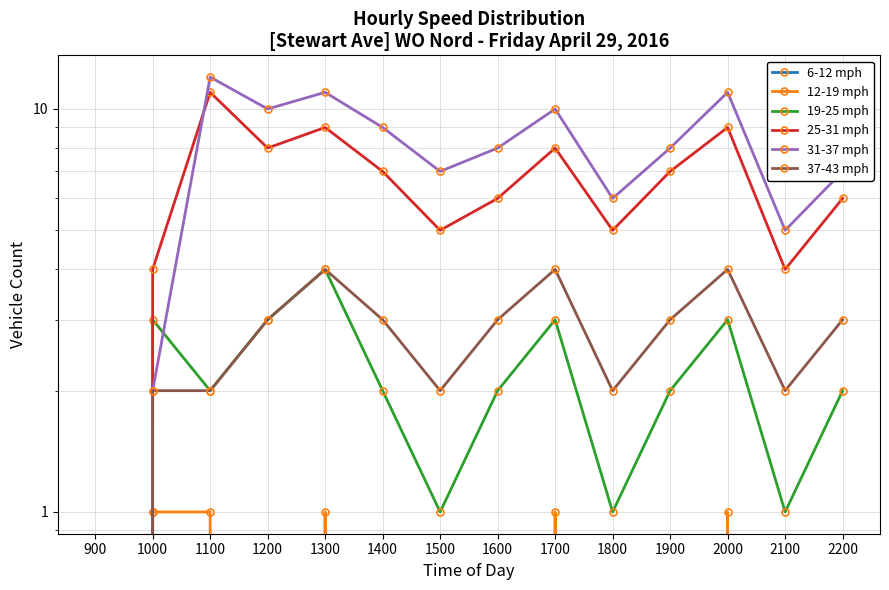

What is the difference between the maximum and minimum values in the 19-25 mph series?

4